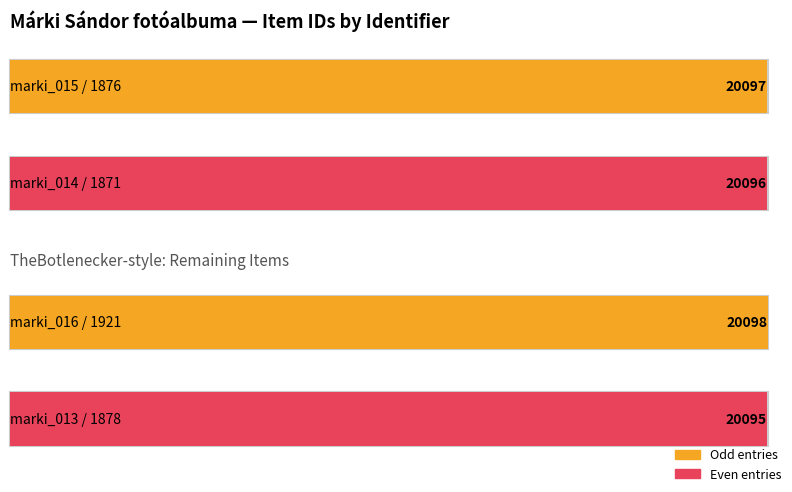

What is the label of the 4th bar from the right?

marki_015